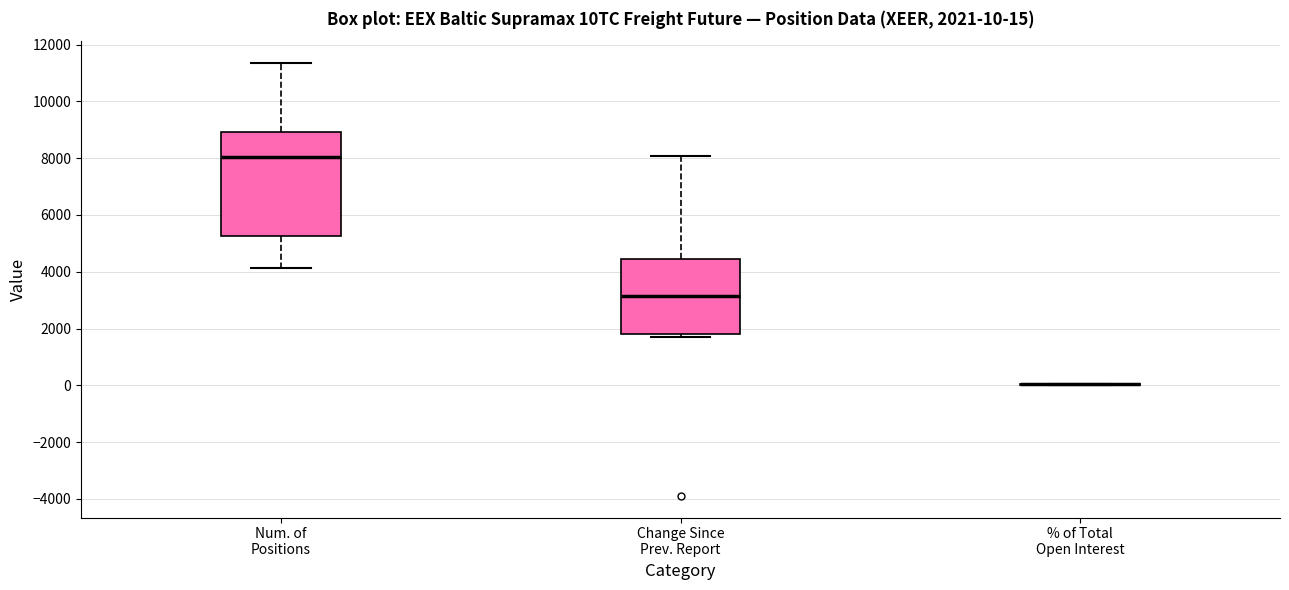

Which box is the tallest, from its lower edge to its upper edge?

Num. of Positions